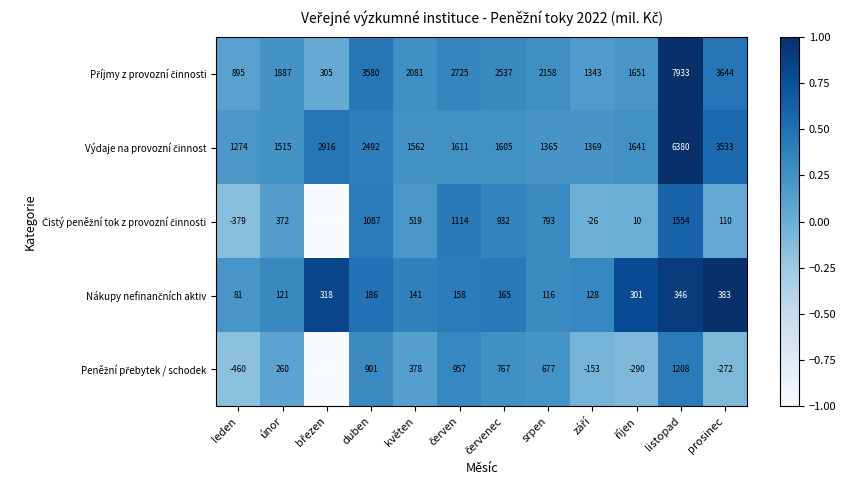

What is the spread (max minus min) of values at duben?

3394